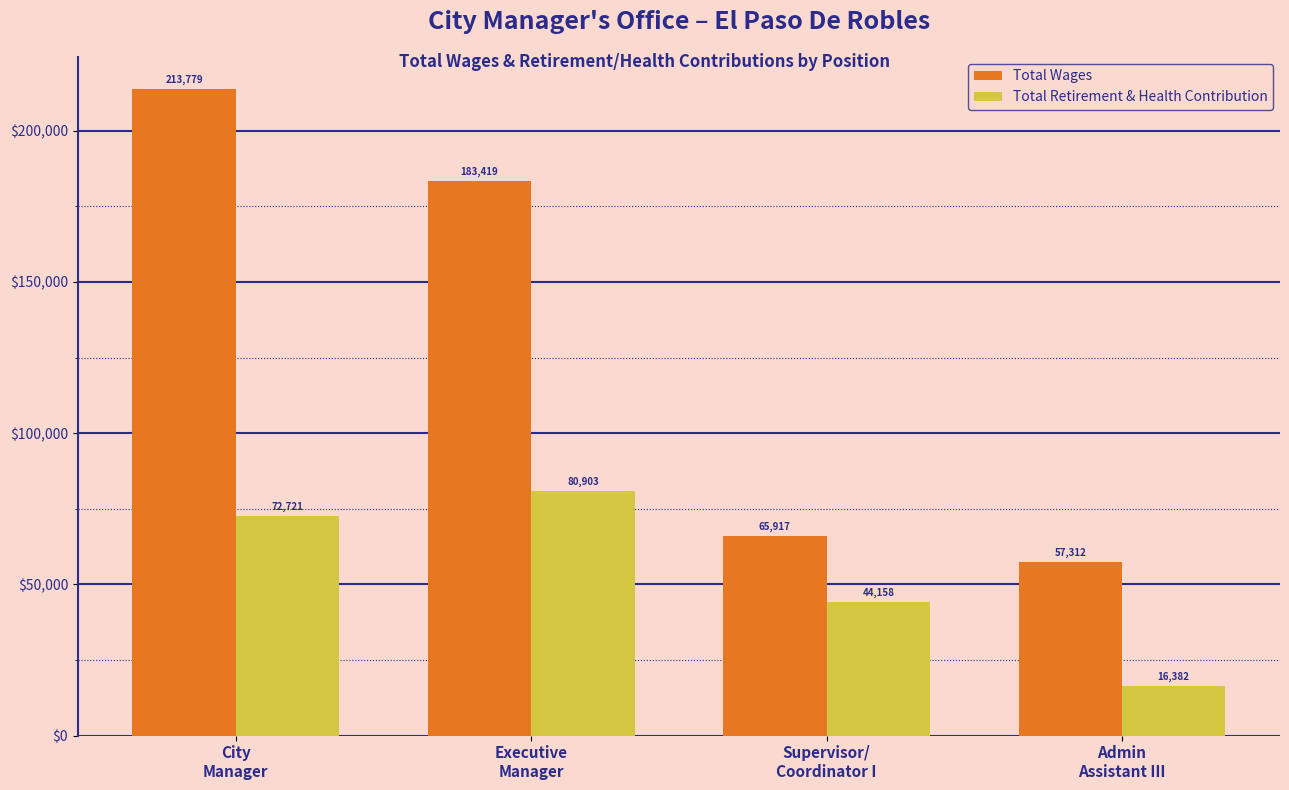

Is it true that Total Wages equals 42120 at Supervisor/
Coordinator I?

False